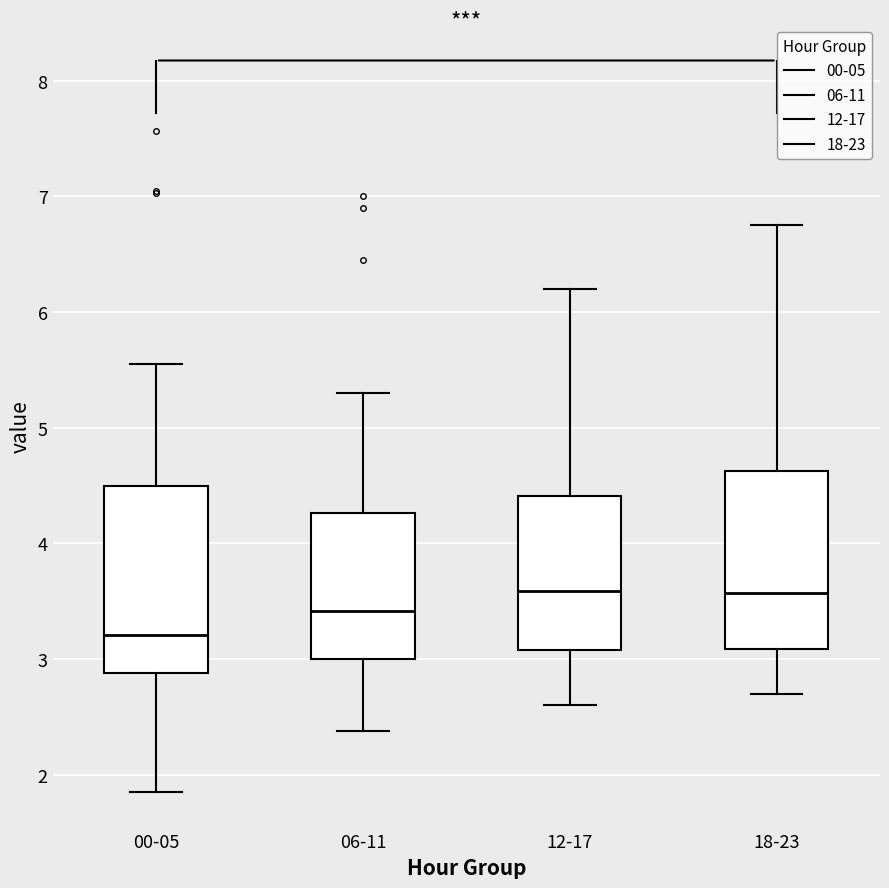

Which box's median line is the lowest?

00-05